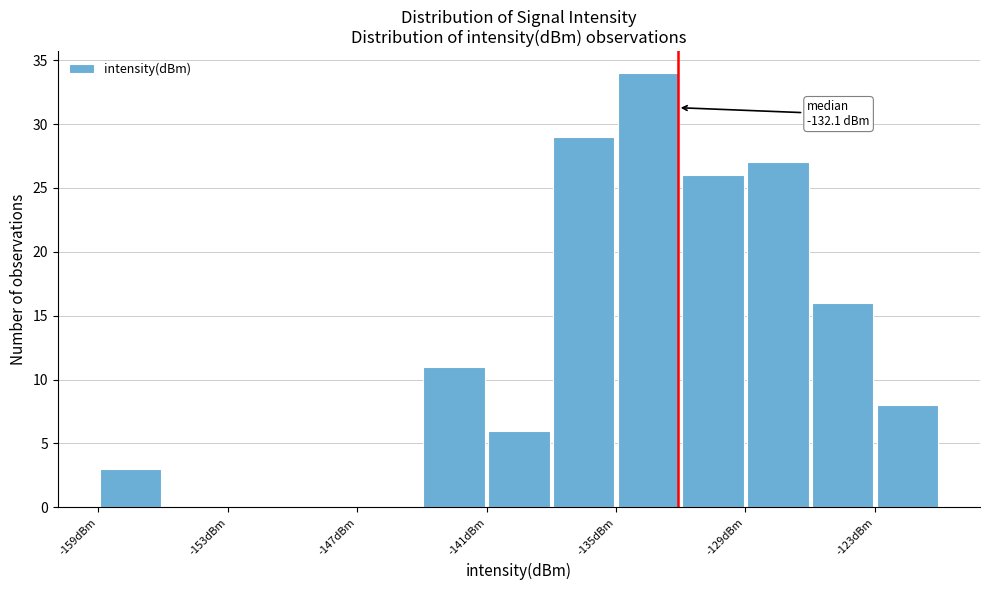

Around what value on the x-axis is the tallest bar? Give the approximate position of its centre, as read against the axis.

-133